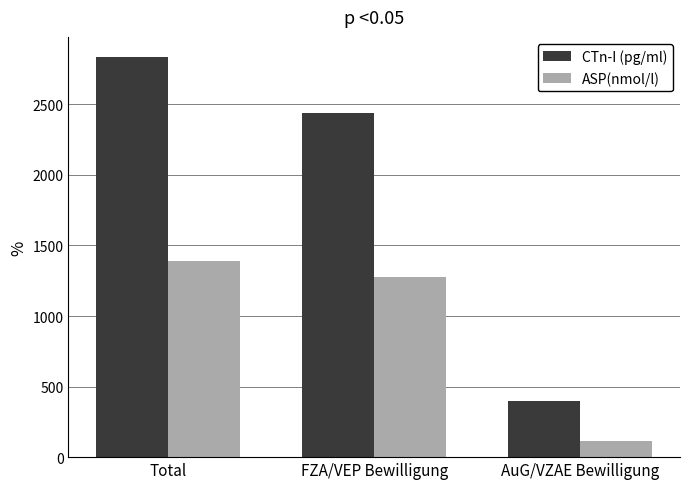

What is the value of the ASP(nmol/l) bar at the 1st from the left?

1392